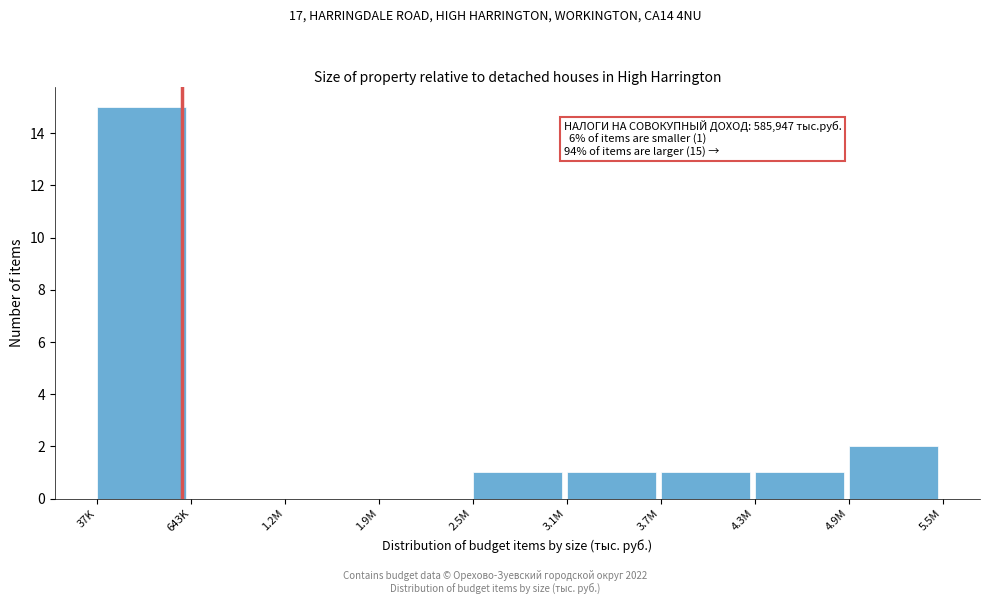

Reading right to left, list all the values displayed in this chart.

4.9M=2	4.3M=1	3.7M=1	3.1M=1	2.5M=1	1.9M=0	1.2M=0	643K=0	37K=15